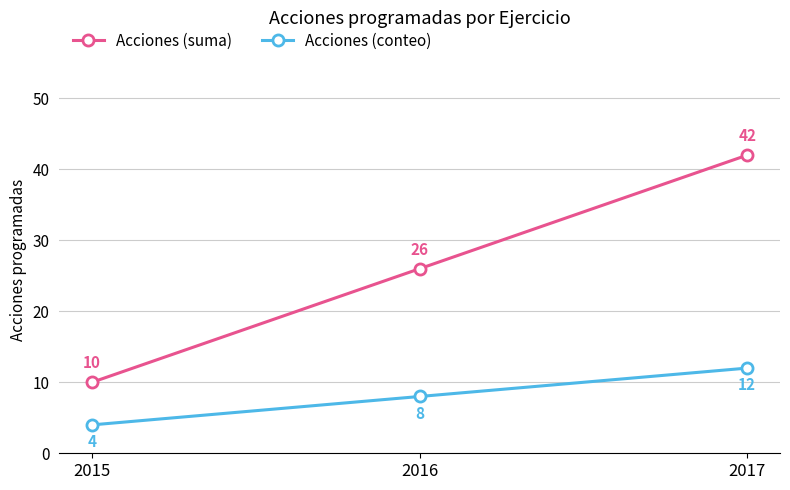

Count the Acciones (conteo) values in the range 4 to 12.

3